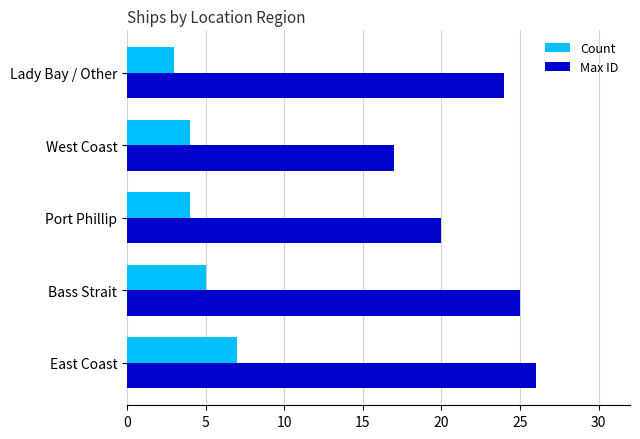

Which series has the widest spread of values?

Max ID